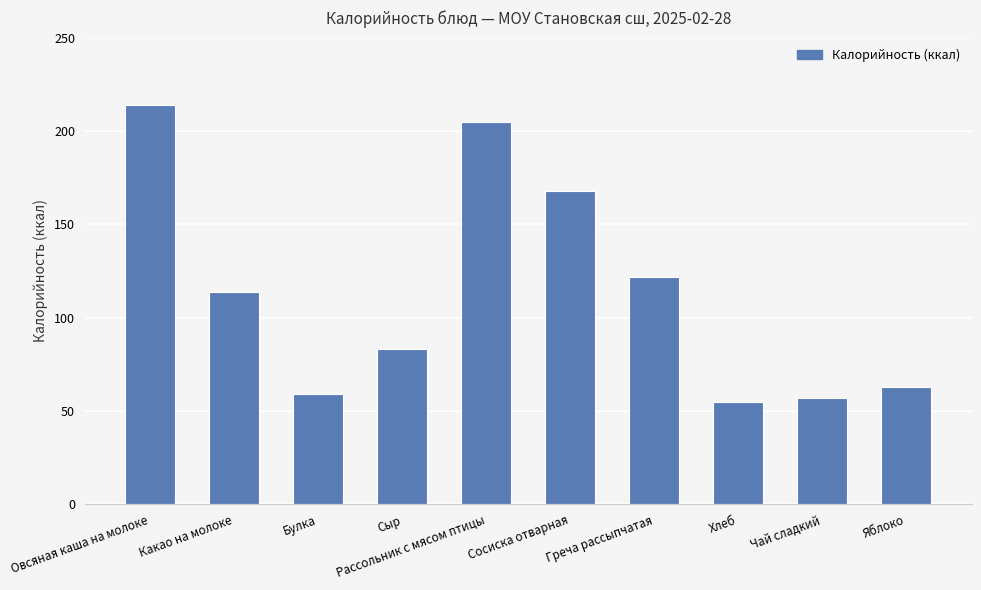

How many values are below 114?

5